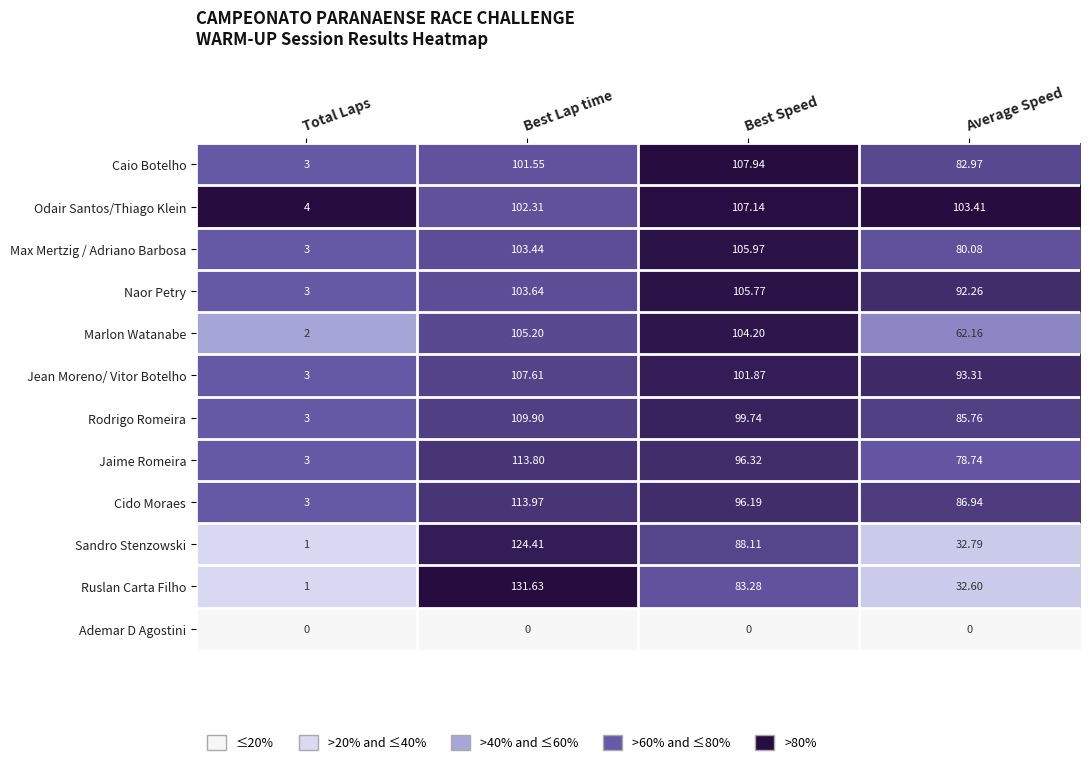

At which category is the sum across all series the highest?

Best Lap time